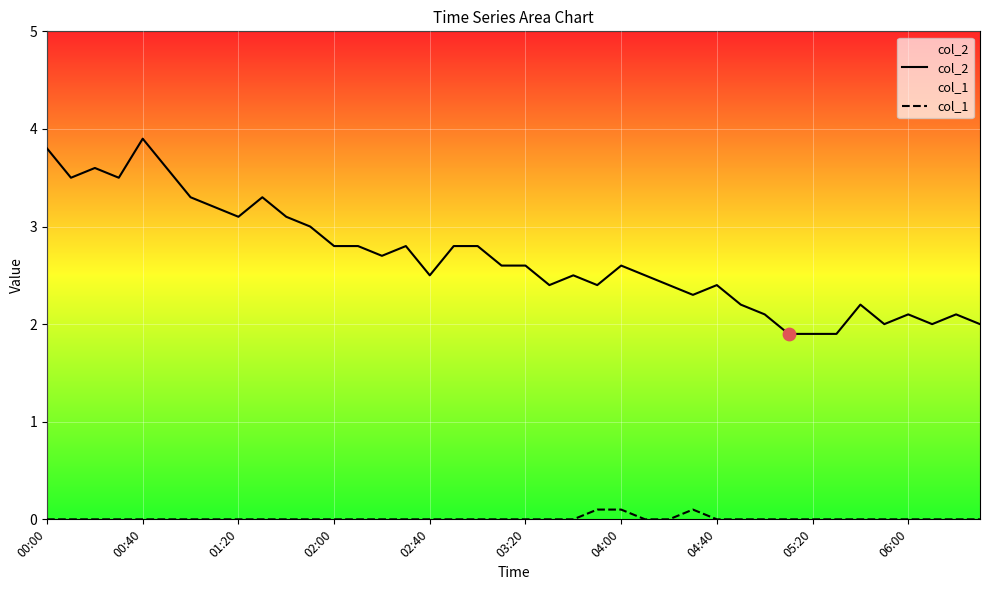

Which series has the largest total across all categories?

col_2